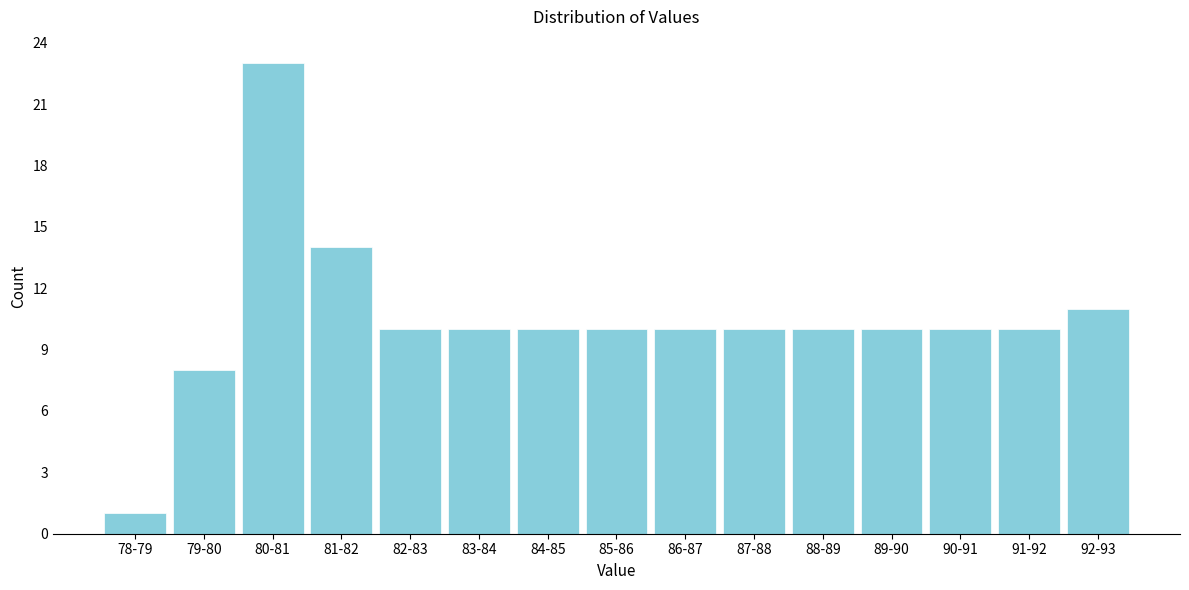

Reading left to right, what are all the values shown in this chart?

78-79=1	79-80=8	80-81=23	81-82=14	82-83=10	83-84=10	84-85=10	85-86=10	86-87=10	87-88=10	88-89=10	89-90=10	90-91=10	91-92=10	92-93=11